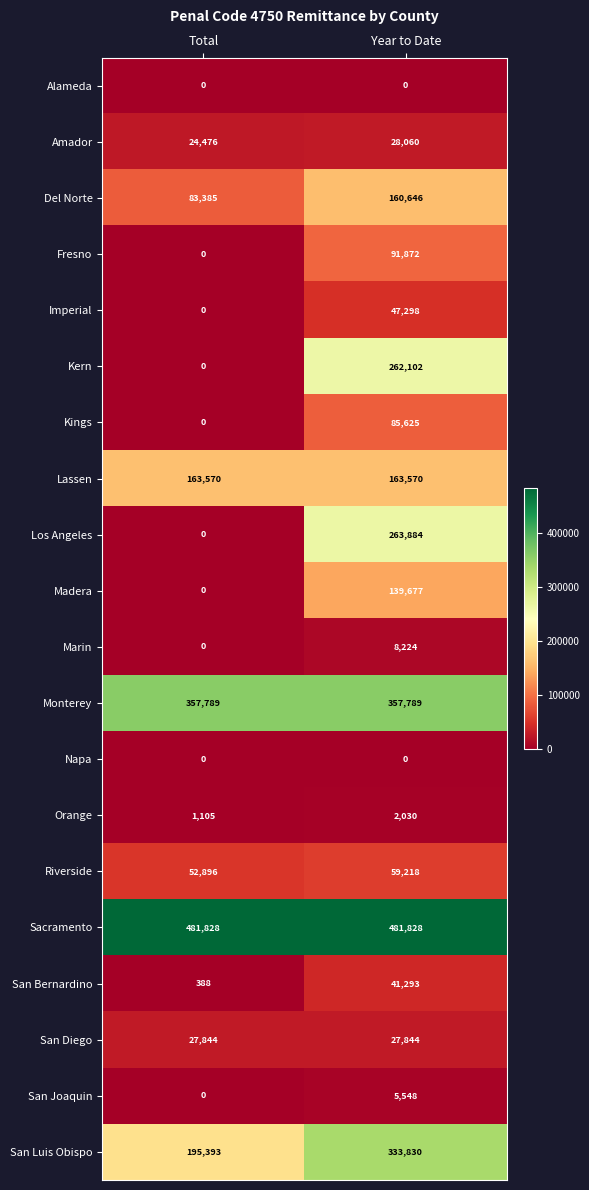

How many categories are shown in the chart?

2